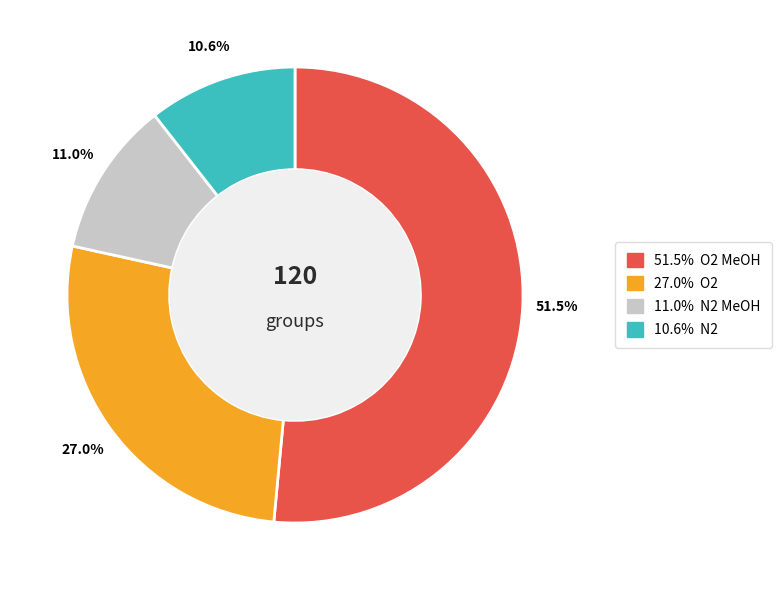

Does any single category account for the majority?

Yes